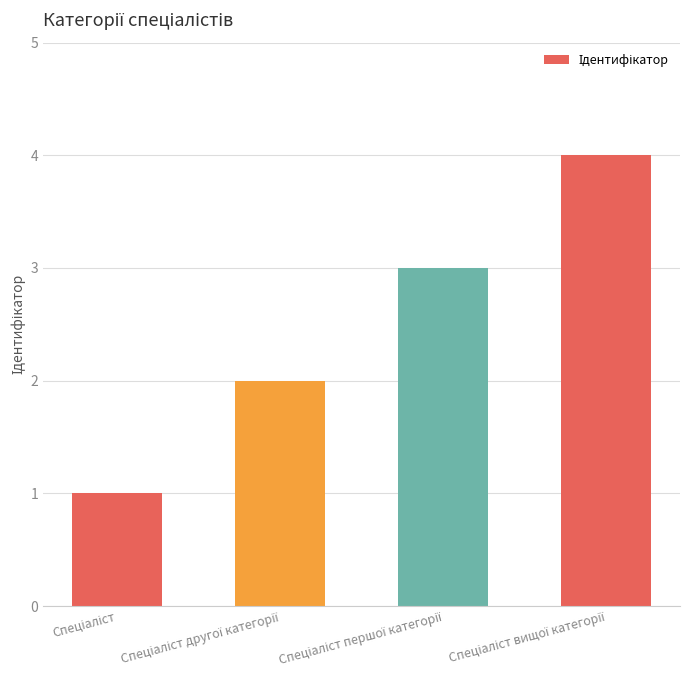

What is the sum of all values?

10